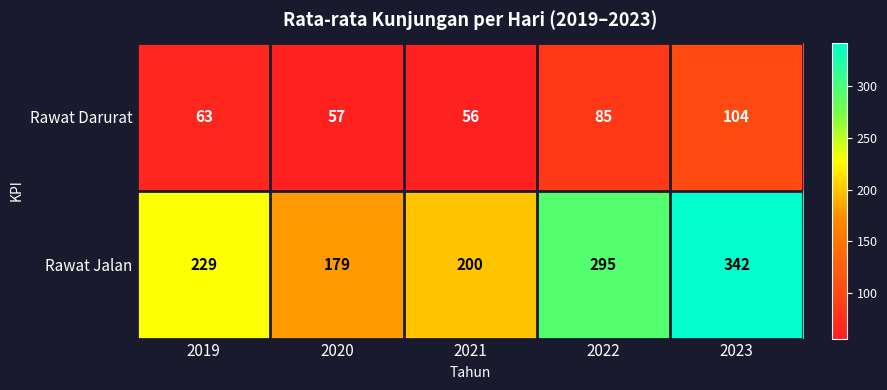

Reading left to right, extract all data points from this chart.

Rawat Darurat: 63	57	56	85	104
Rawat Jalan: 229	179	200	295	342